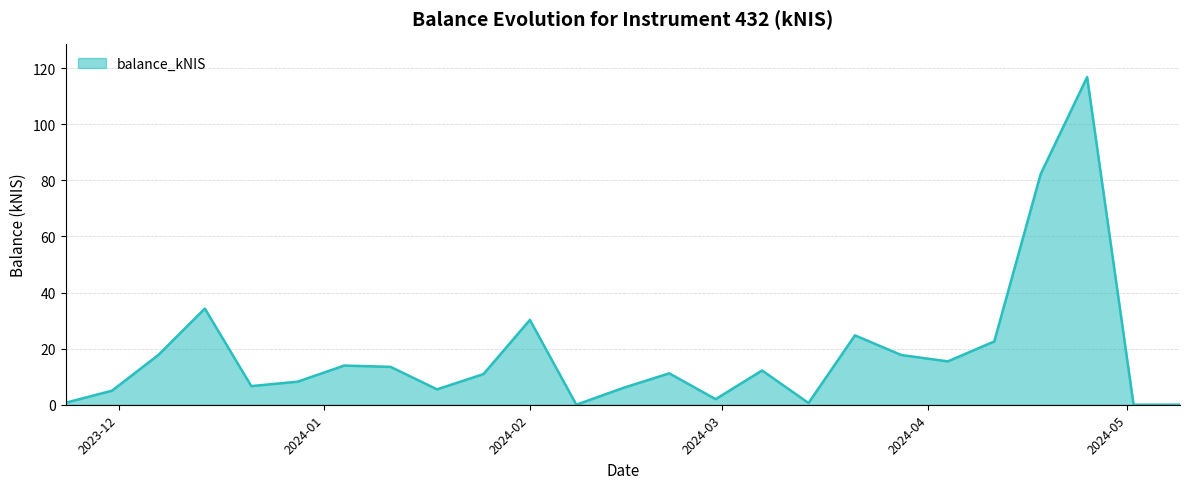

What is the maximum value shown in the chart?

116.9